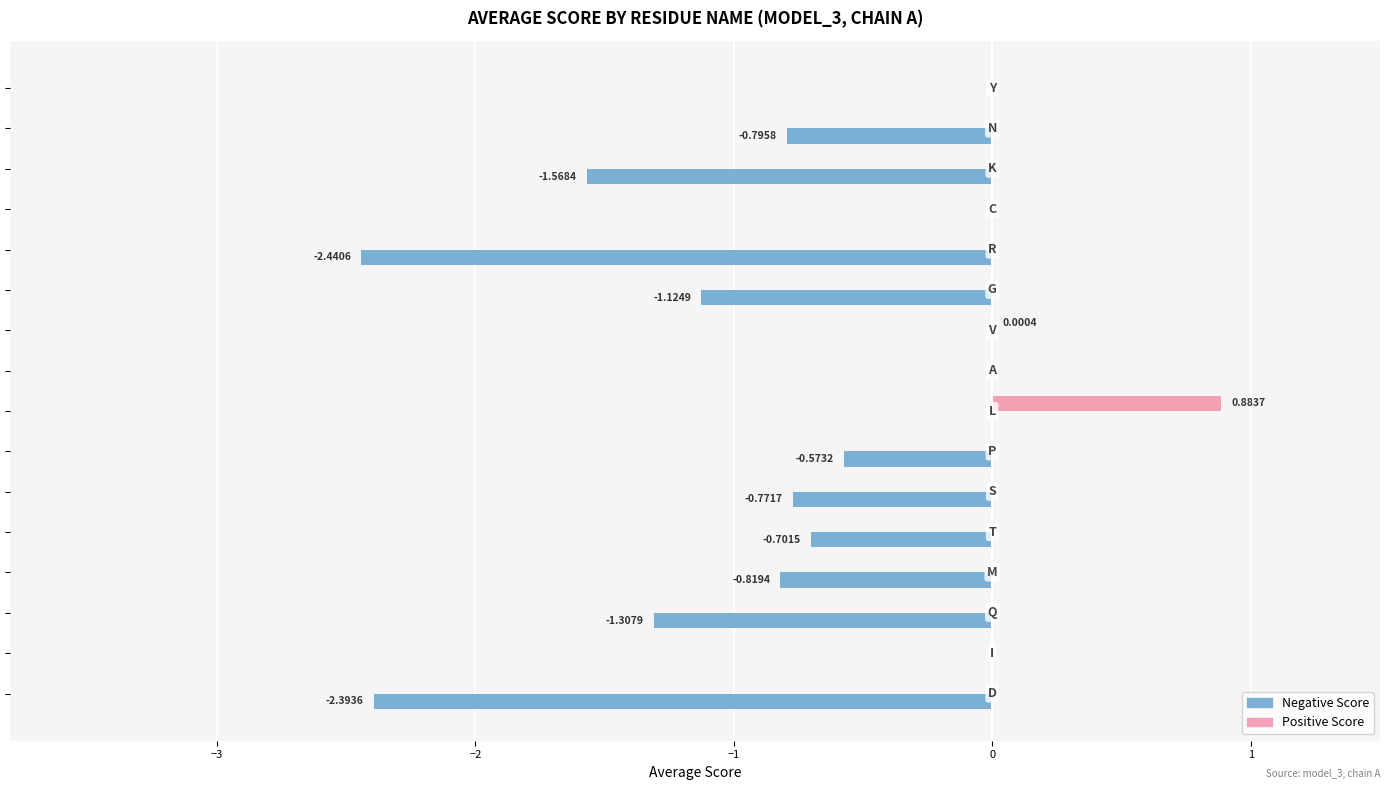

How many series are shown in this chart?

2